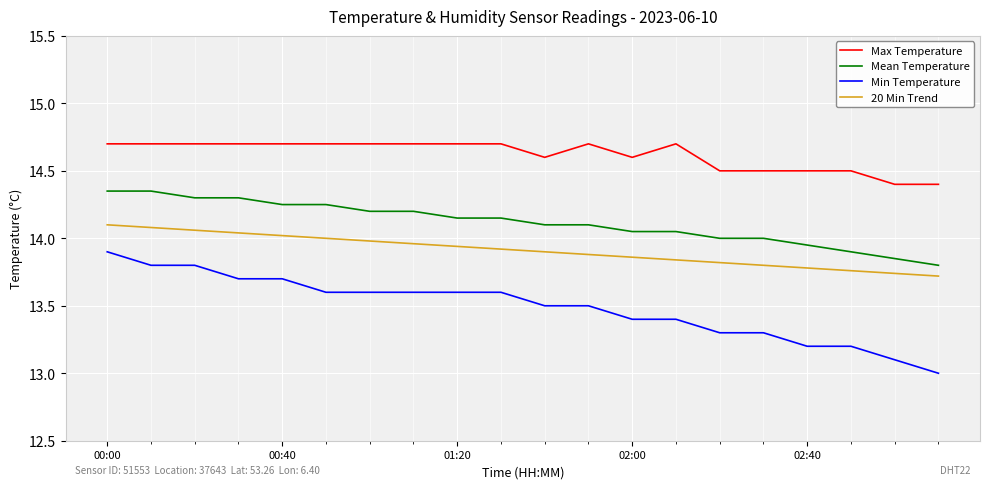

Rank the series by their maximum value, from highest to lowest.

Max Temperature, Mean Temperature, 20 Min Trend, Min Temperature